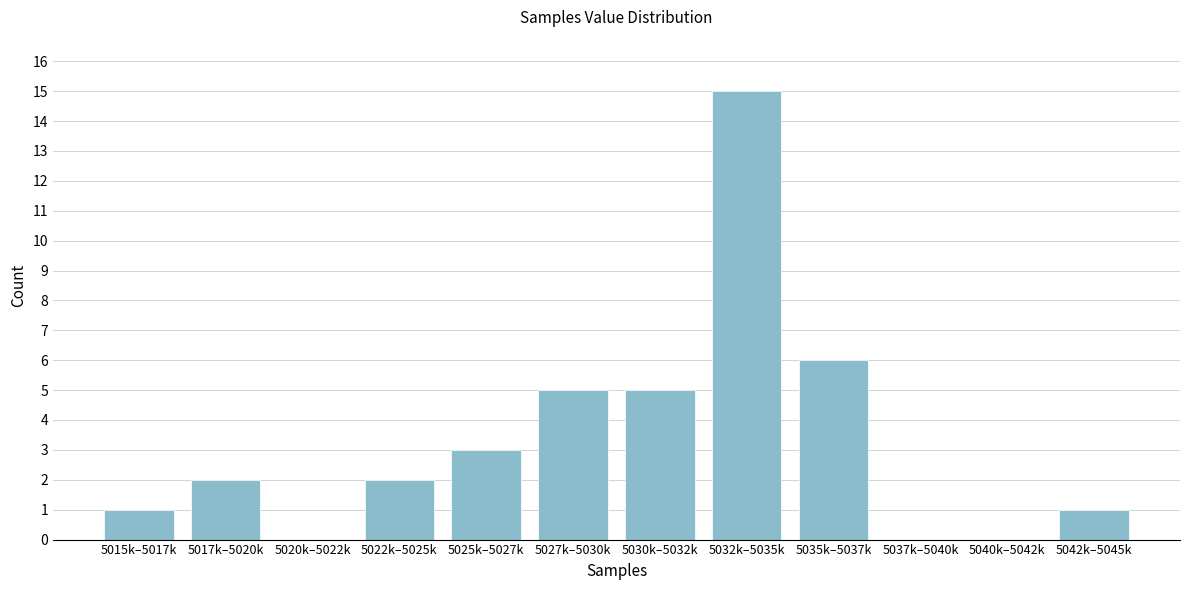

Reading right to left, transcribe all the data shown in this chart.

5042k–5045k=1	5040k–5042k=0	5037k–5040k=0	5035k–5037k=6	5032k–5035k=15	5030k–5032k=5	5027k–5030k=5	5025k–5027k=3	5022k–5025k=2	5020k–5022k=0	5017k–5020k=2	5015k–5017k=1